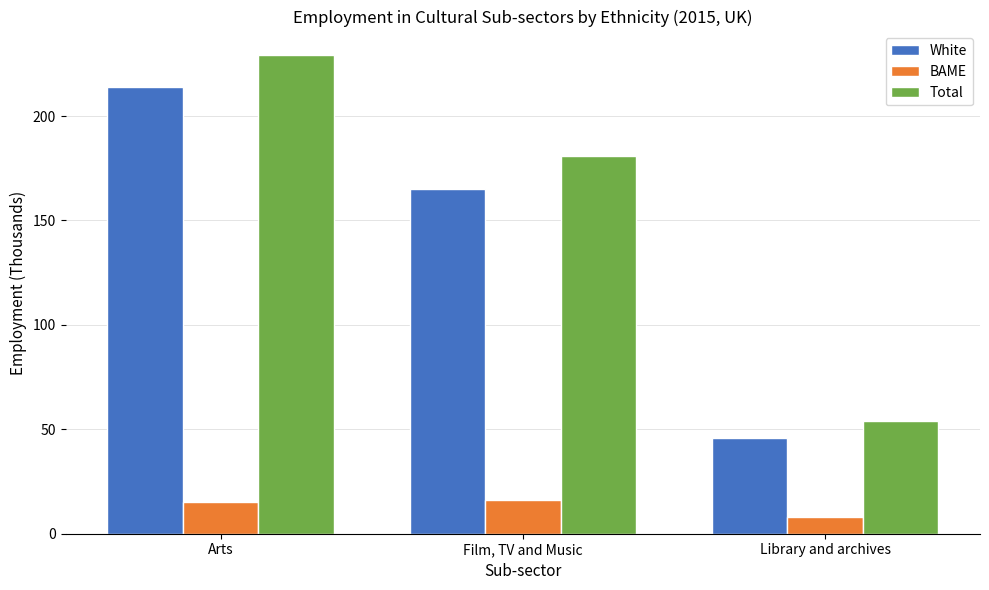

What is the value of the Total bar at the 3rd from the left?

54